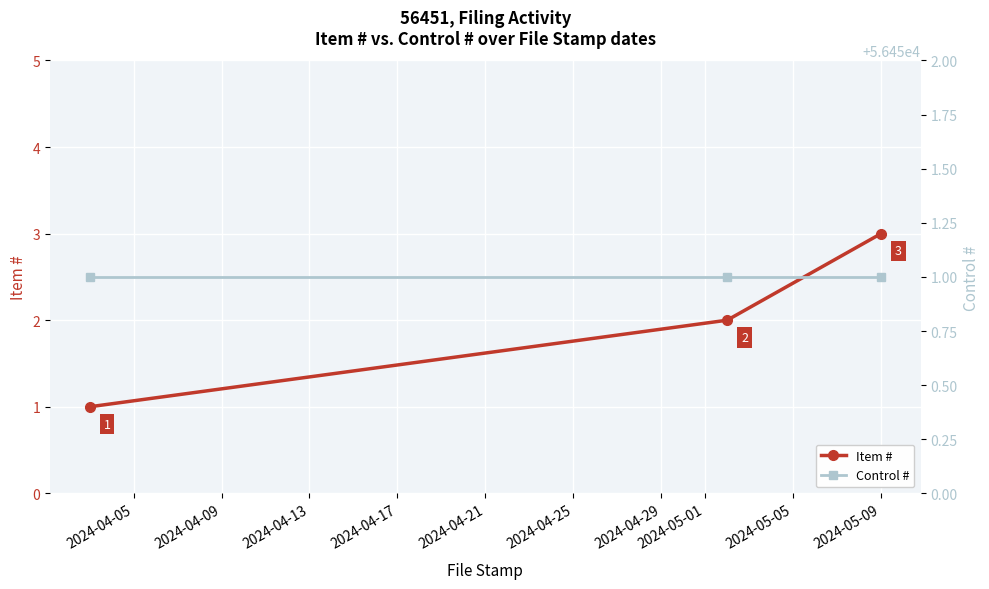

What is the maximum value for Item #?

3